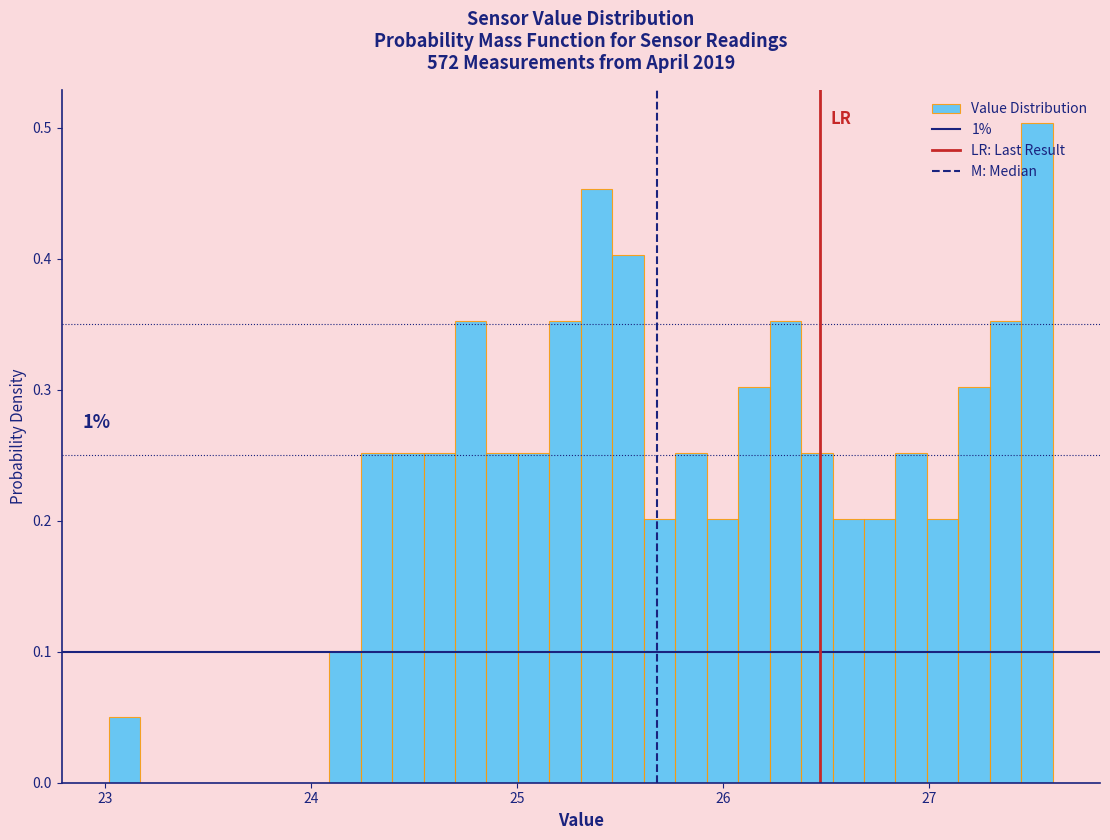

Read against the x-axis, roughly where is the centre of the tallest bar?

27.5